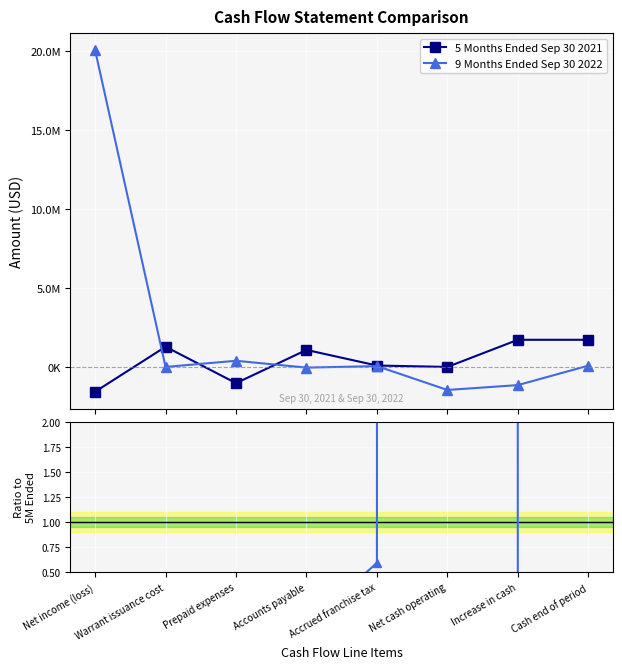

Does the chart display data point markers on the line(s)?

Yes